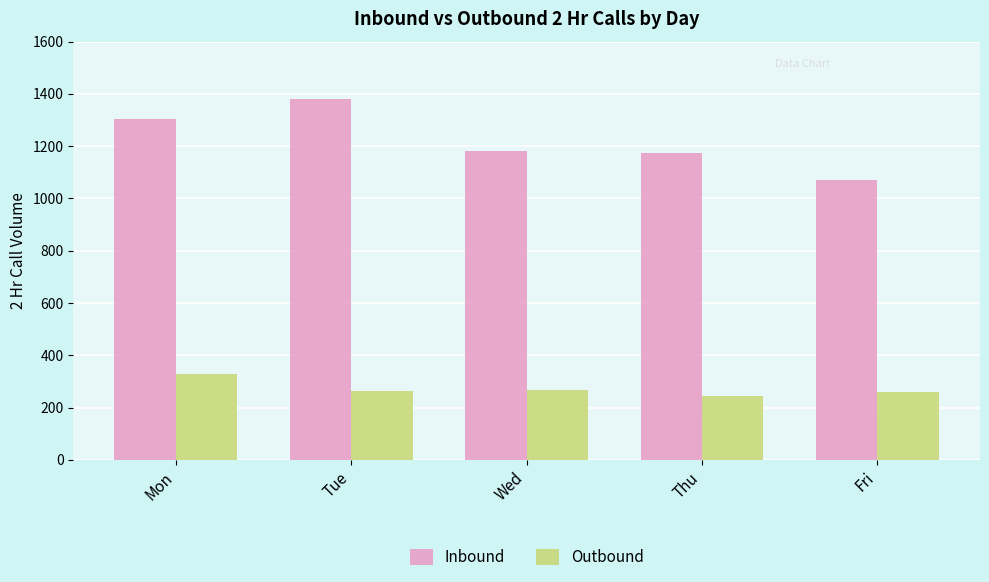

What value does the Inbound series have at Mon, to the nearest 5?

1305